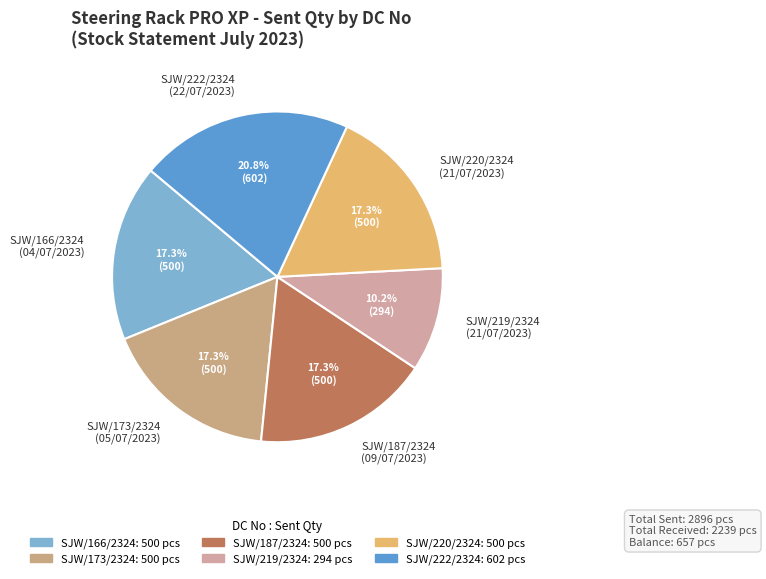

Is the sum of SJW/220/2324 (21/07/2023) and SJW/173/2324 (05/07/2023) greater than half?

No